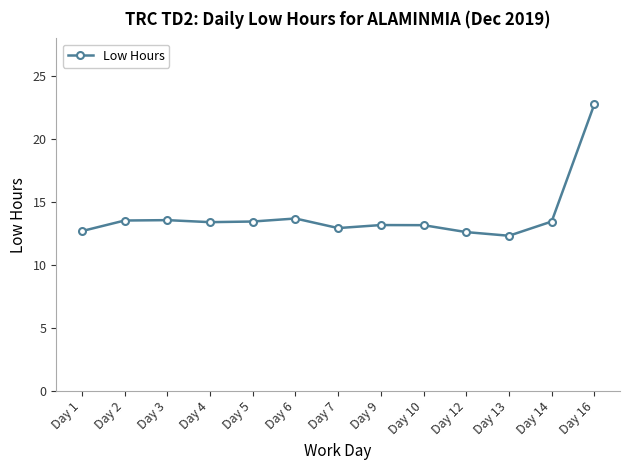

True or false: there are more than 1 points higher than both neighbors.

True